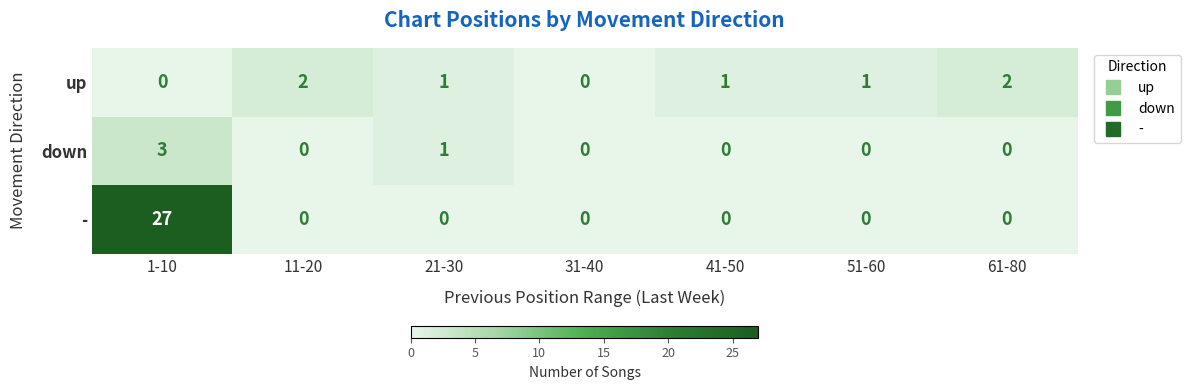

Which series has the largest total across all categories?

-